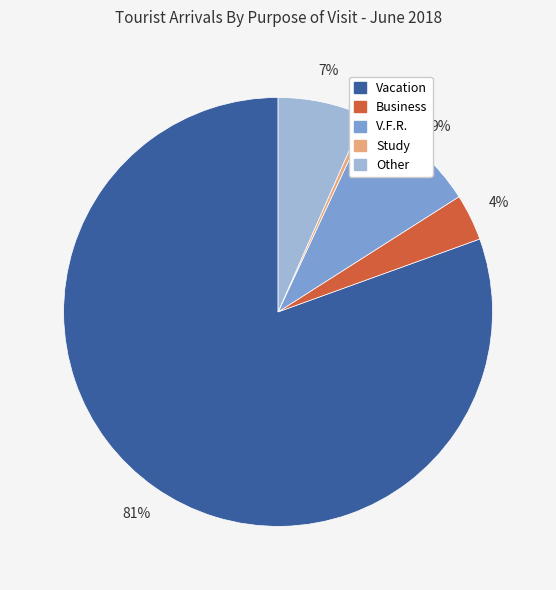

Do Vacation and Business together represent more than half of the pie?

Yes